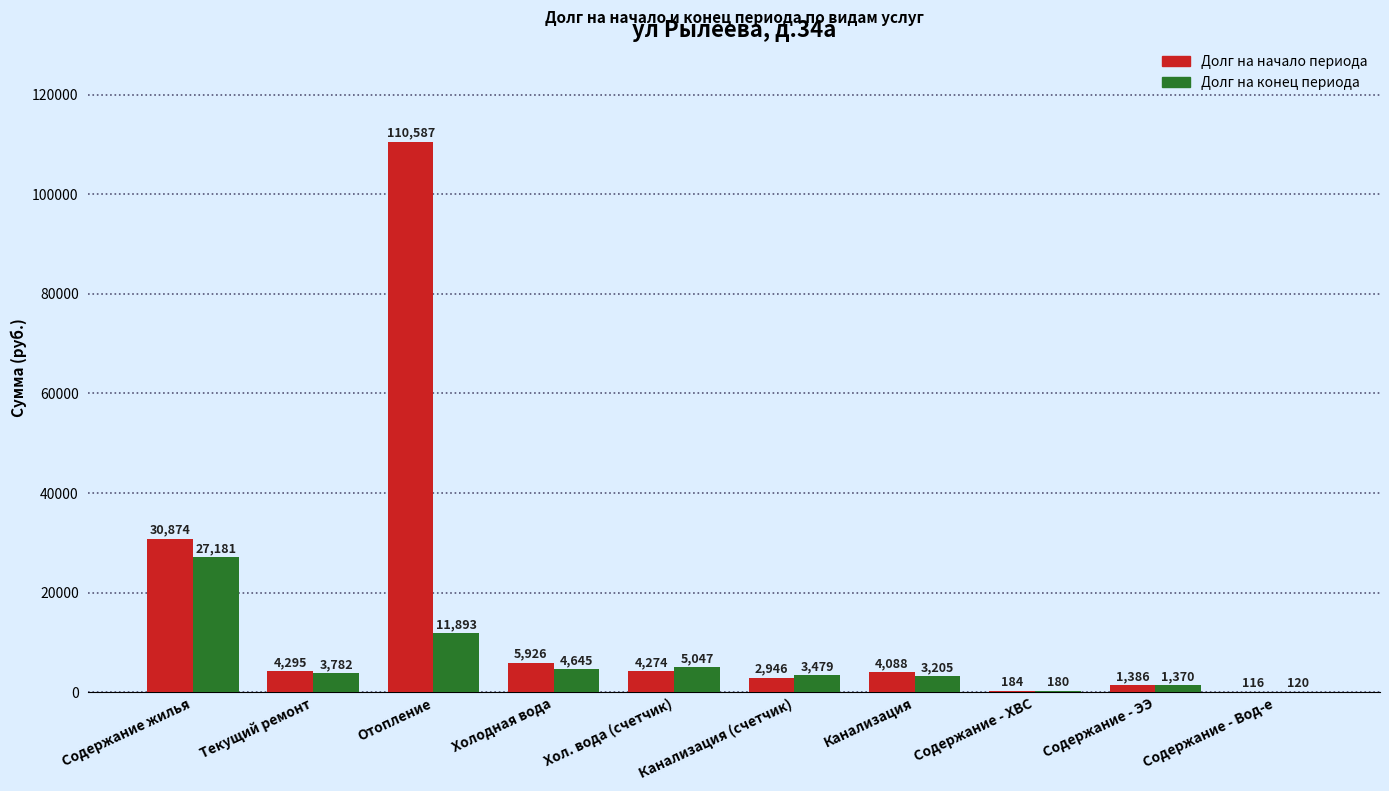

How many categories are shown in the chart?

10